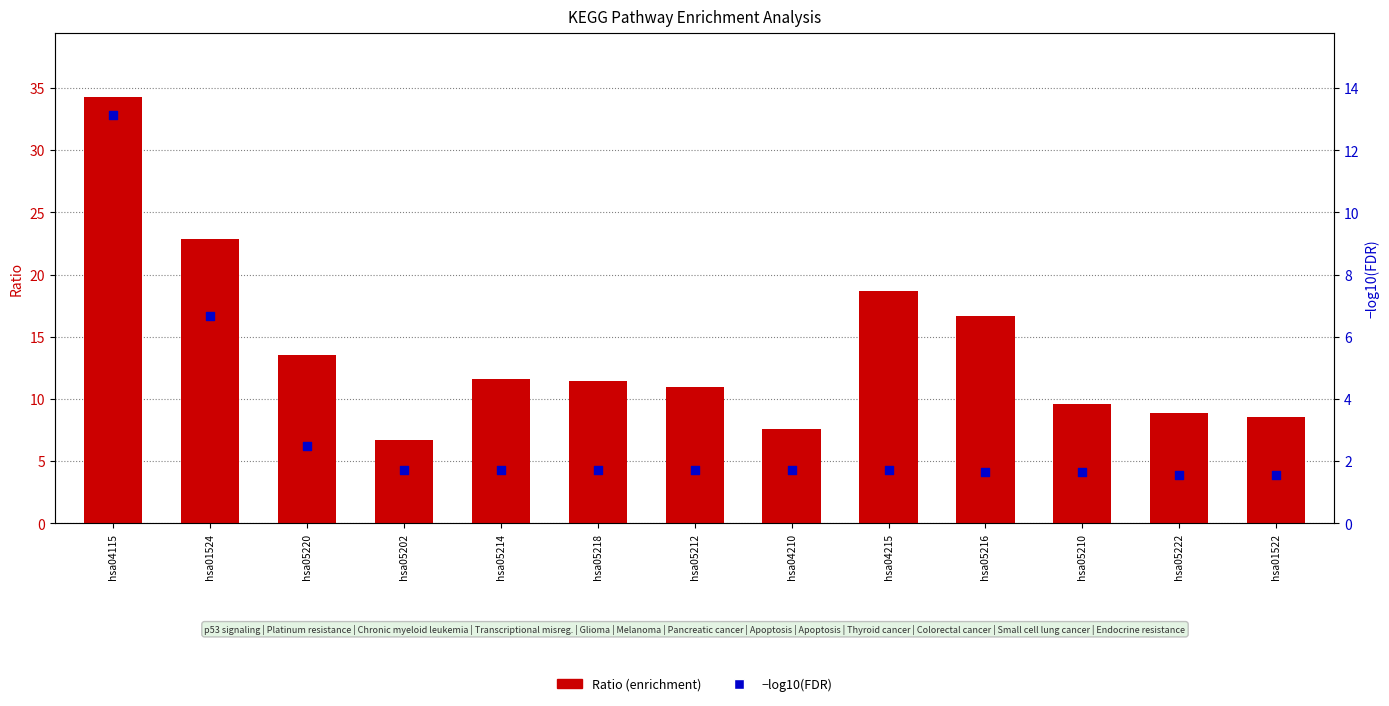

What are all the series names shown in the legend?

Ratio, −log10(FDR)